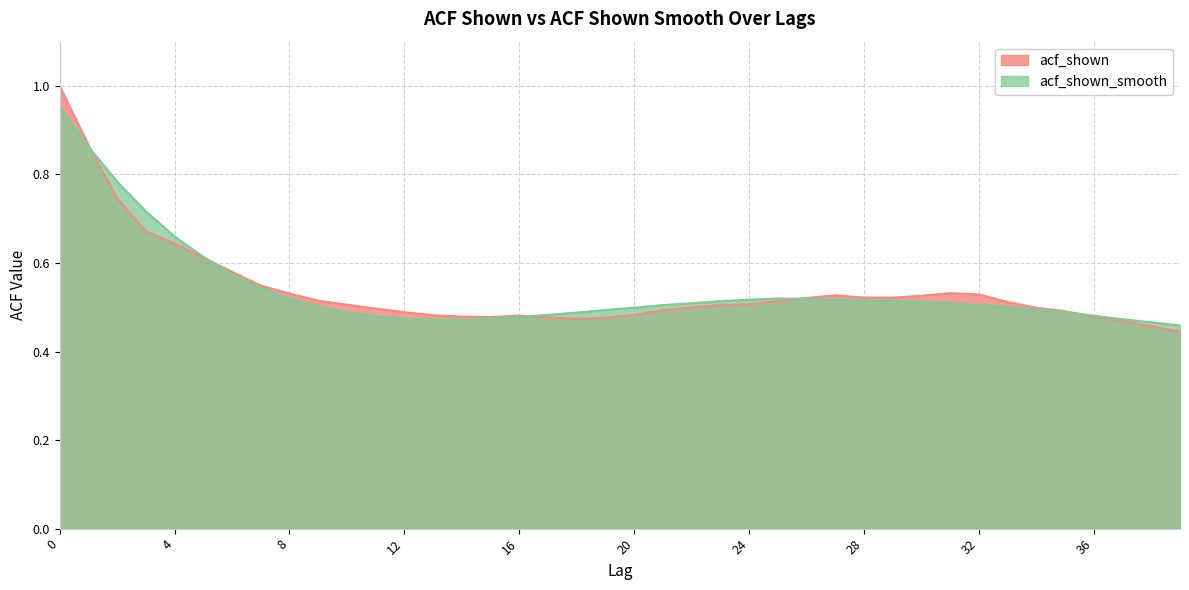

What is the sum of the acf_shown_smooth values at 9 and 20?

1.0